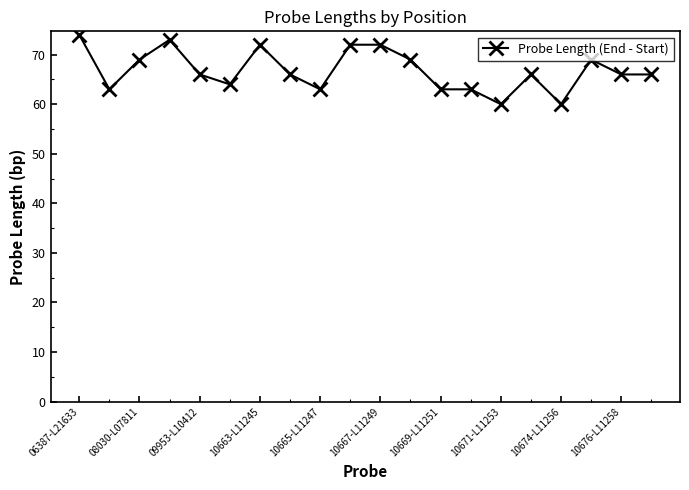

What is the value of the 6th point from the left?

64